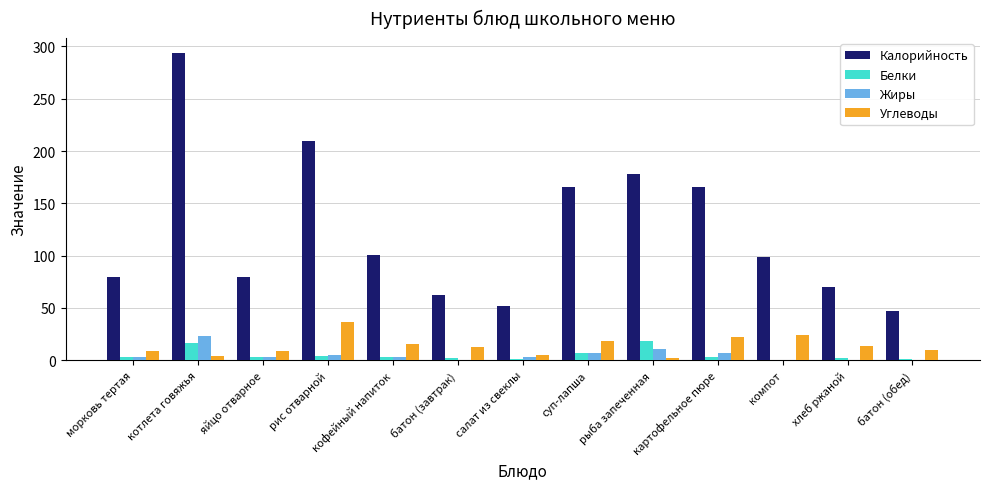

How many groups of bars are there?

13